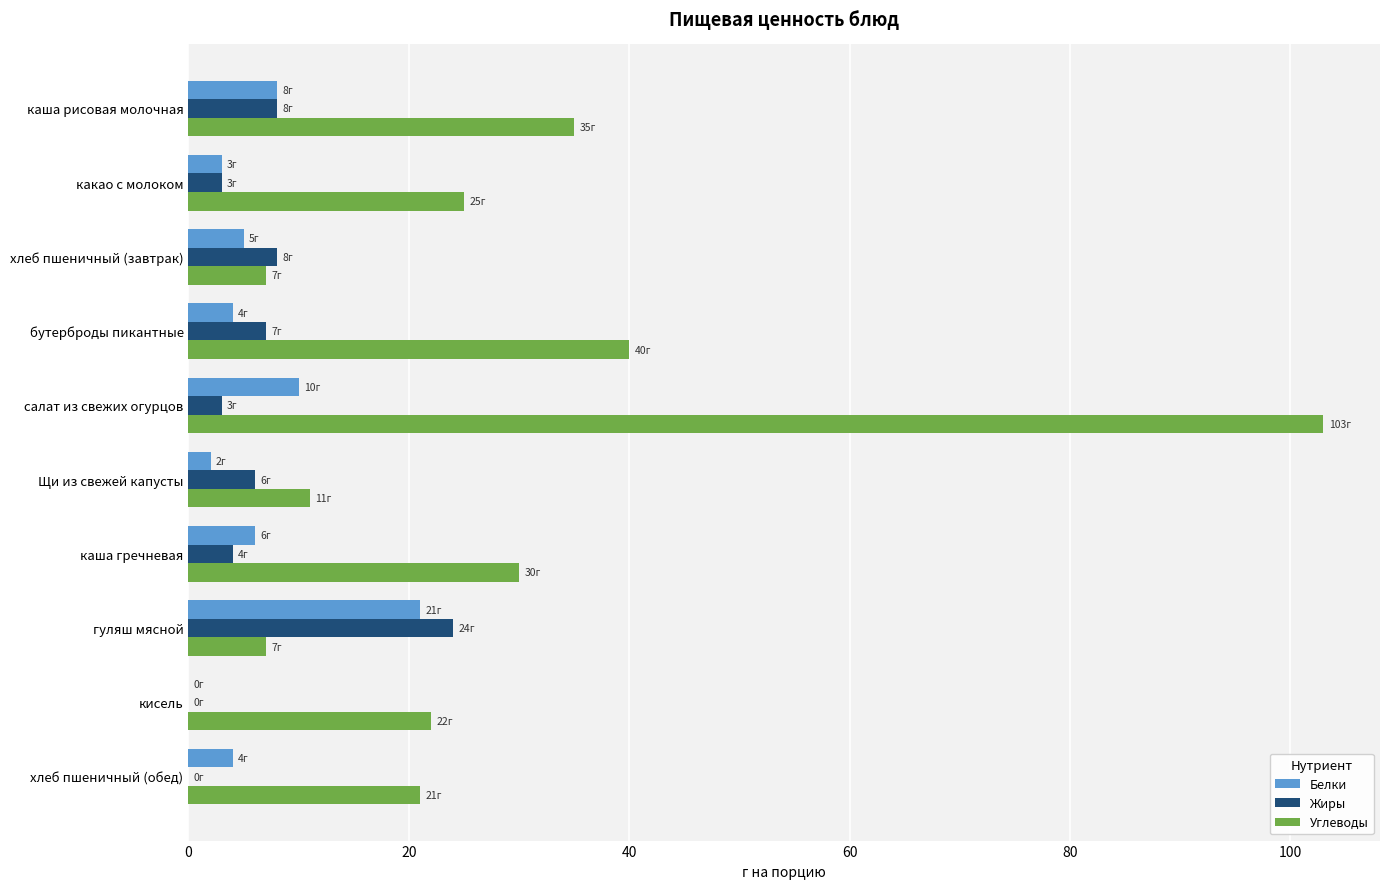

At which category is the sum across all series the highest?

салат из свежих огурцов